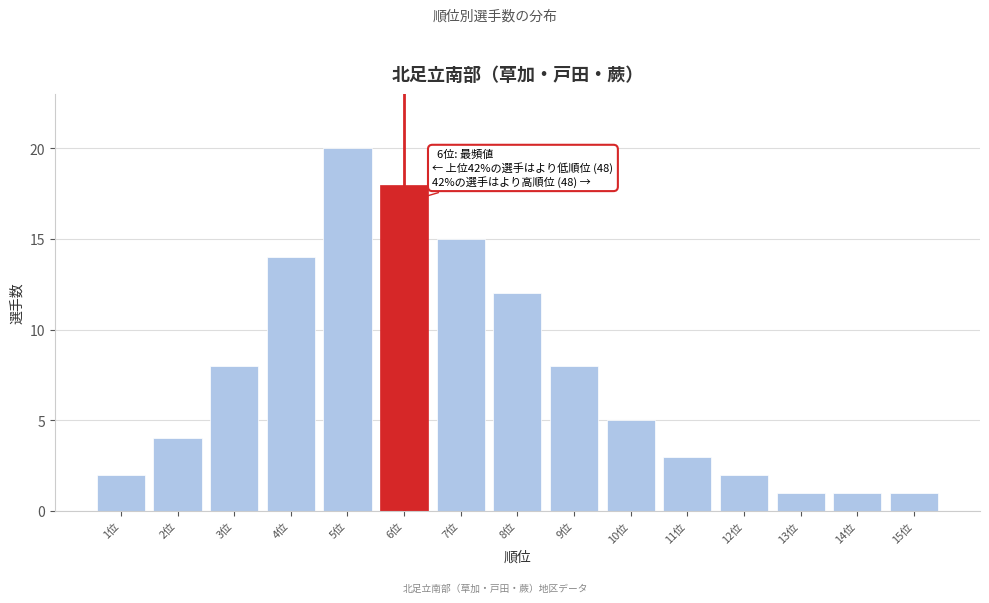

Reading left to right, list all the values displayed in this chart.

1位=2	2位=4	3位=8	4位=14	5位=20	6位=18	7位=15	8位=12	9位=8	10位=5	11位=3	12位=2	13位=1	14位=1	15位=1